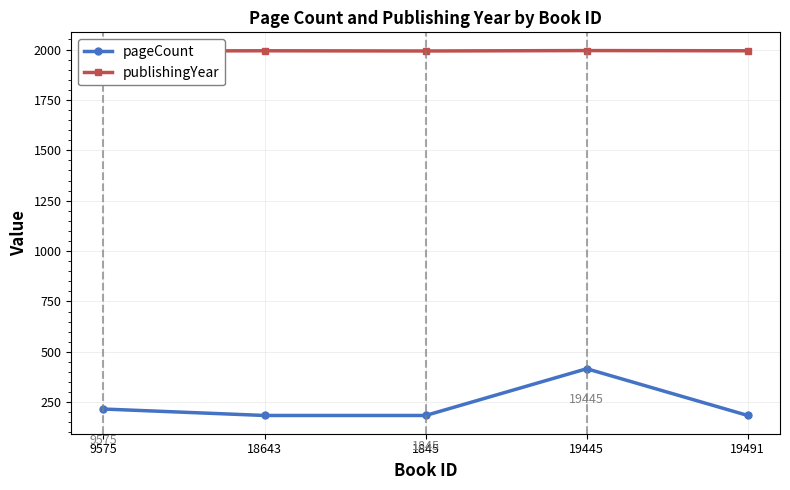

Between 9575 and 19445, which is larger?

19445